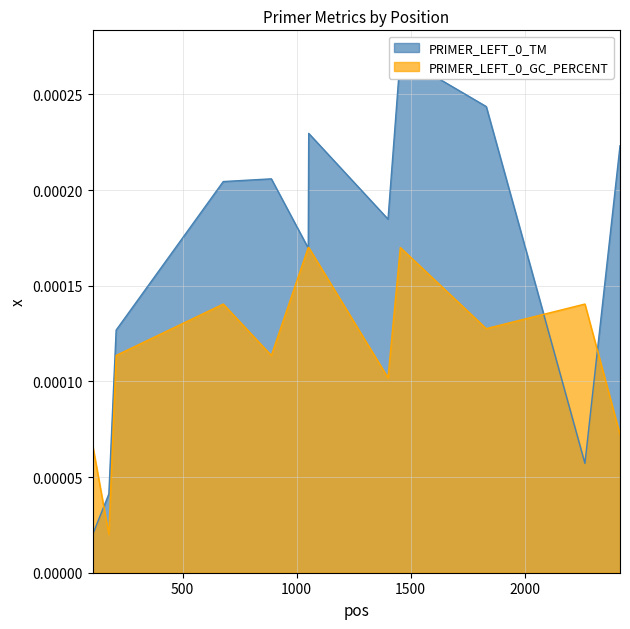

How many lines are shown in the chart?

2